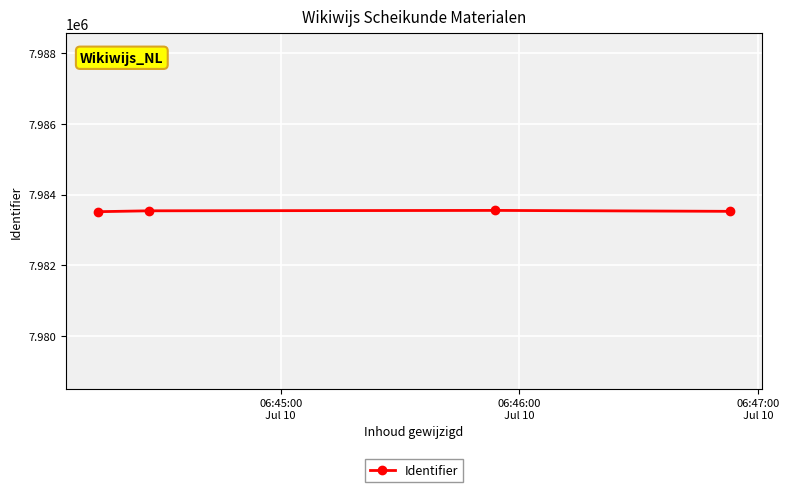

What is the value of the 4th point from the left?

7983527